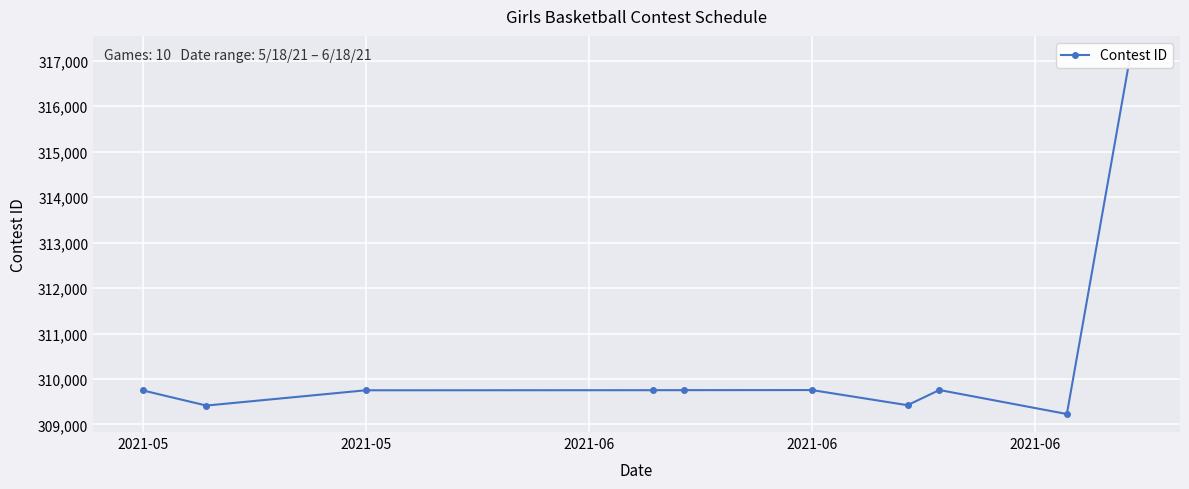

What is the difference between the second highest and second lowest values?

342